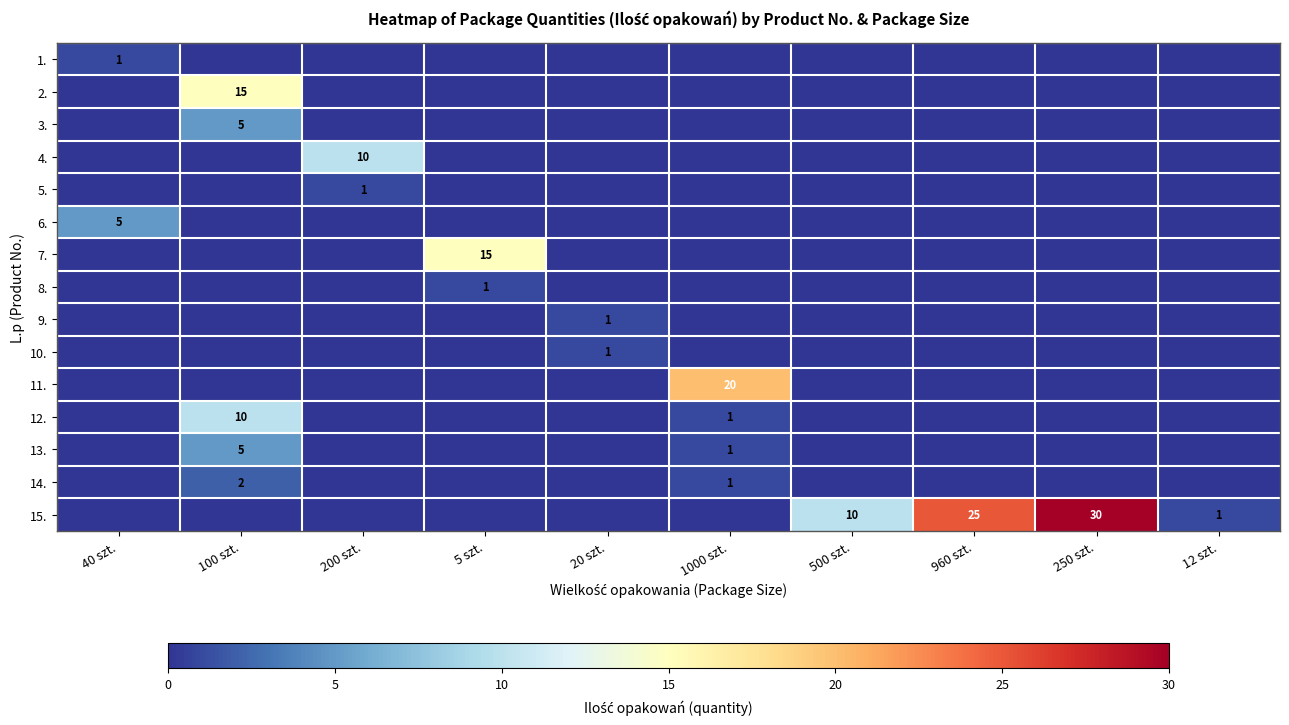

How many data points does each series have?

10